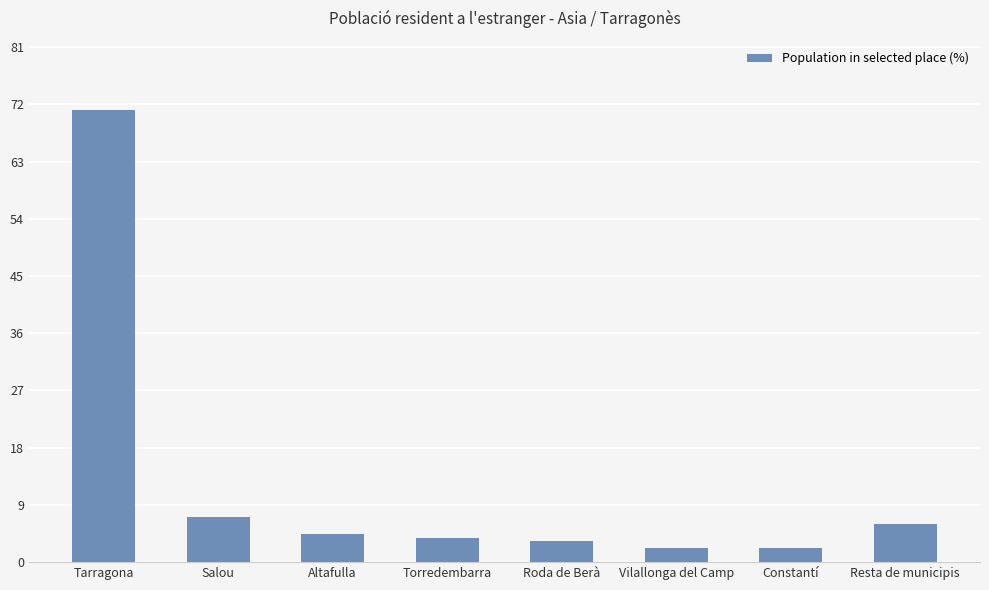

What position from the right is Roda de Berà?

4